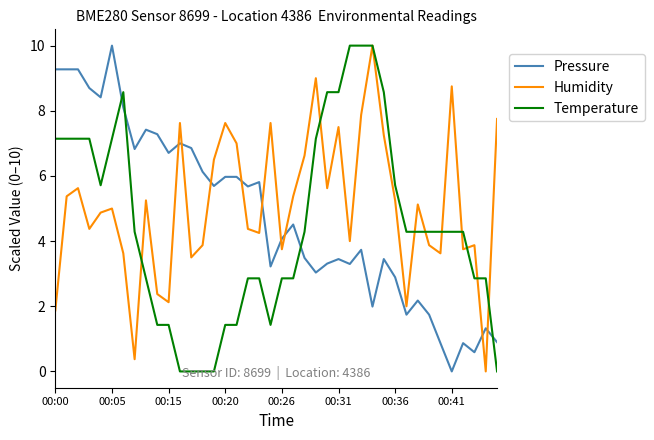

True or false: Pressure and Temperature cross at least once.

True